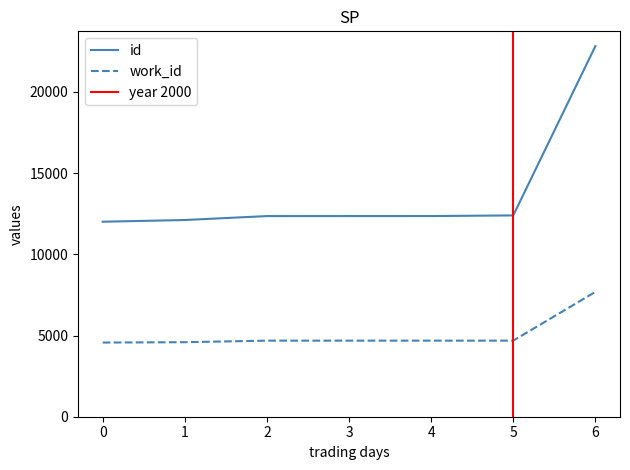

Is this an area chart (filled region under the line)?

No